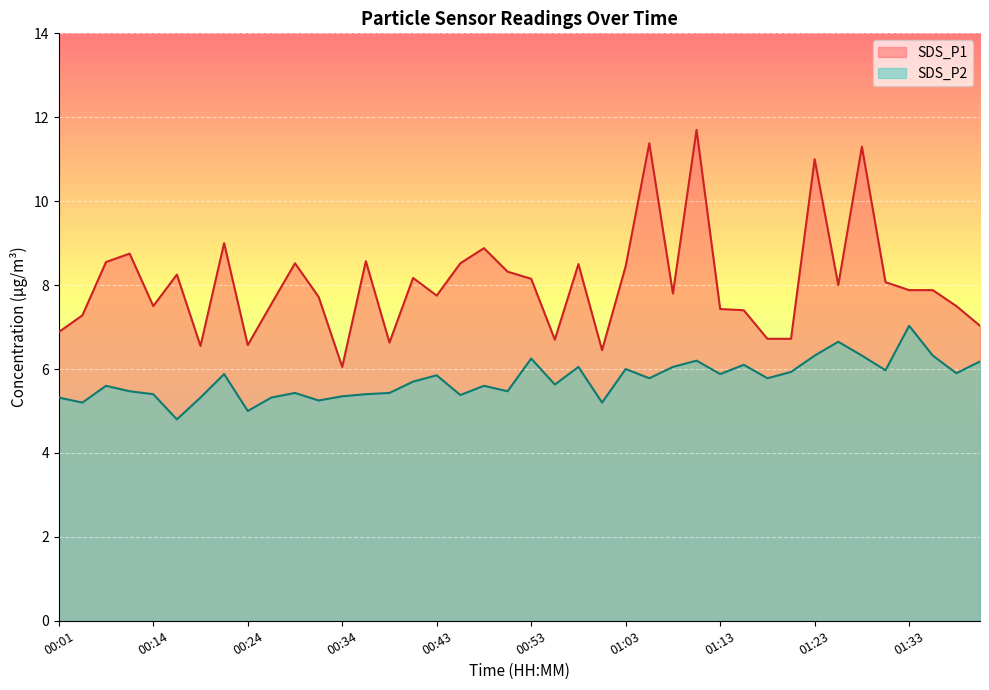

At which category is the sum across all series the highest?

01:10